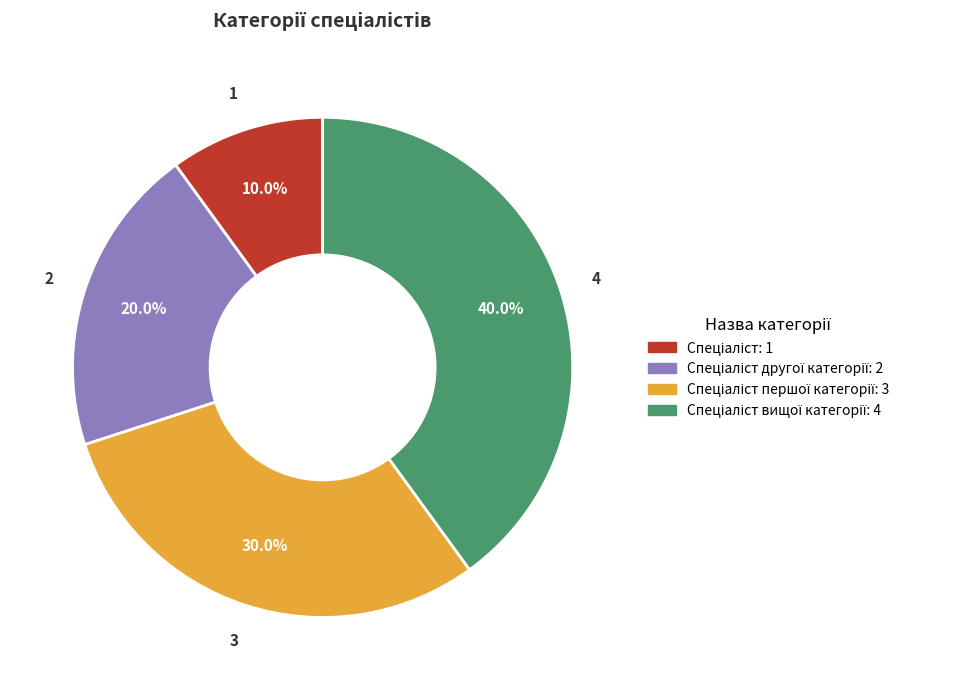

Does any single category account for the majority?

No